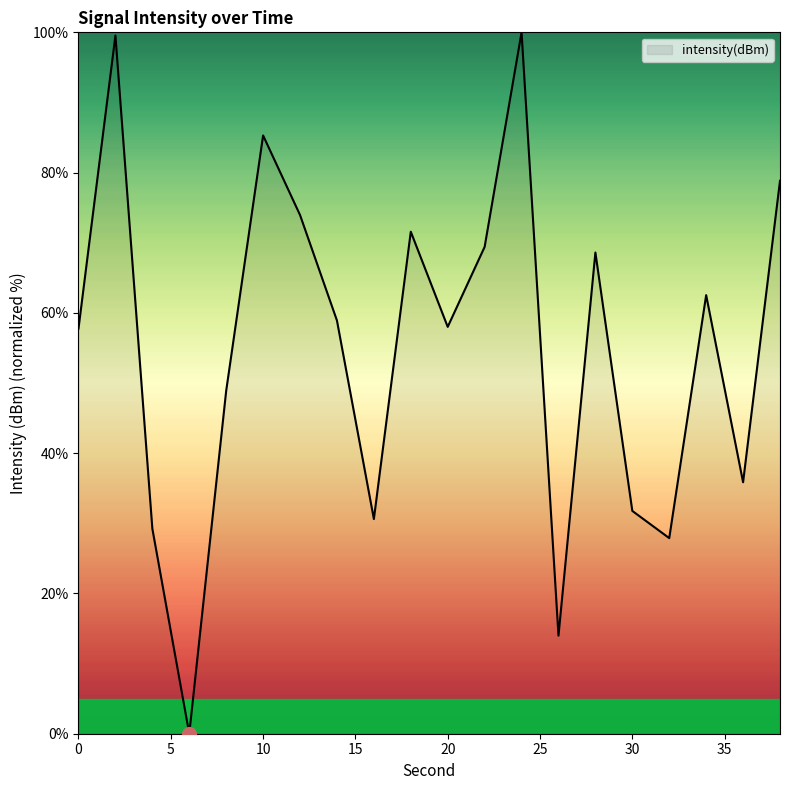

What is the difference between the maximum and minimum values?

100.0